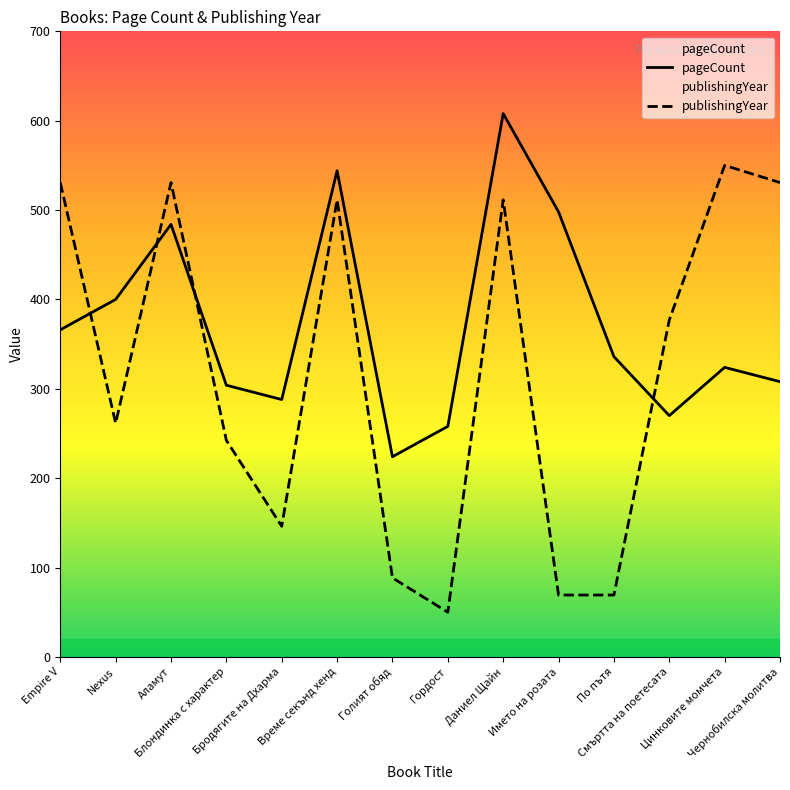

How many times do pageCount and publishingYear cross each other?

4